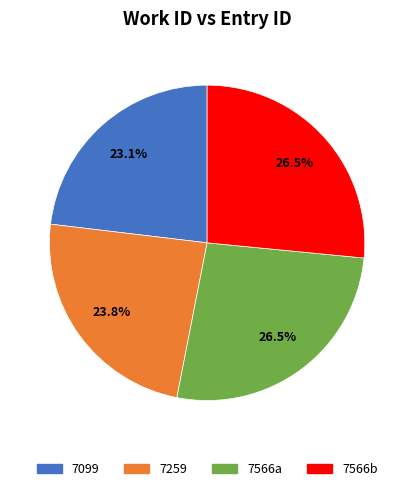

Does any single category account for the majority?

No